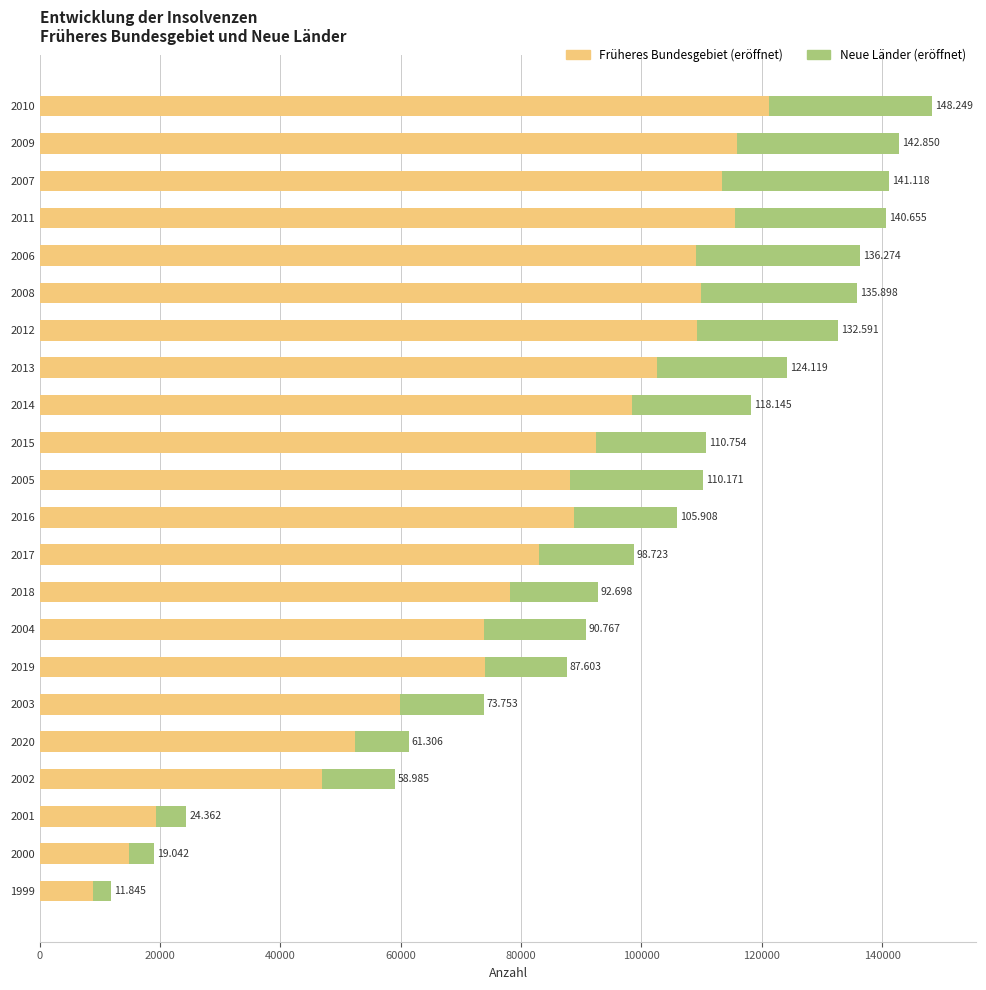

Which series has the largest total across all categories?

Früheres Bundesgebiet (eröffnet)